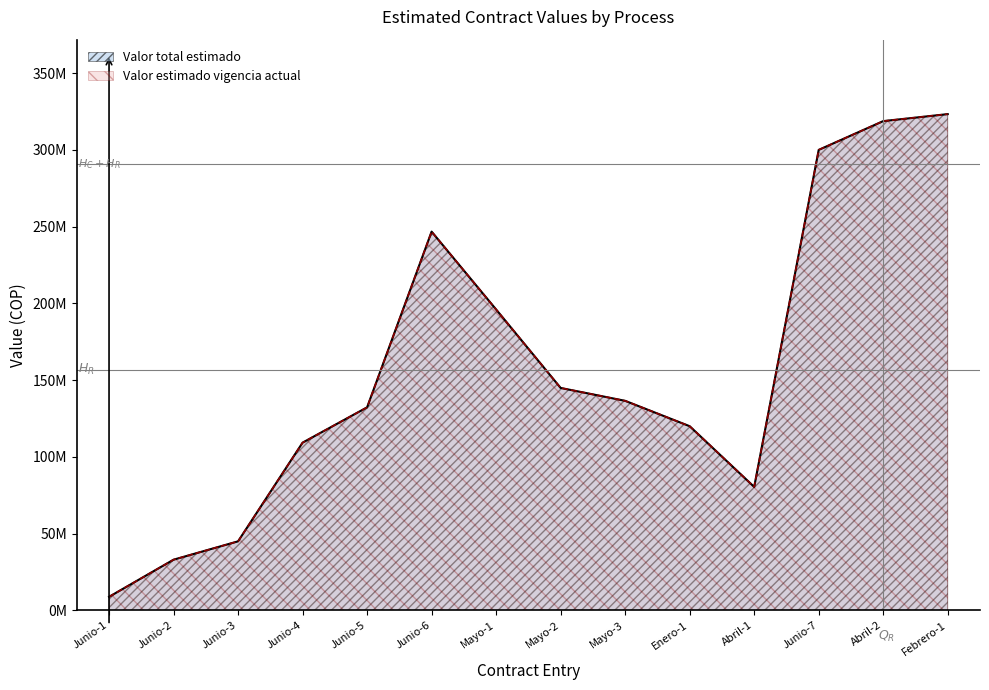

How many lines are shown in the chart?

2